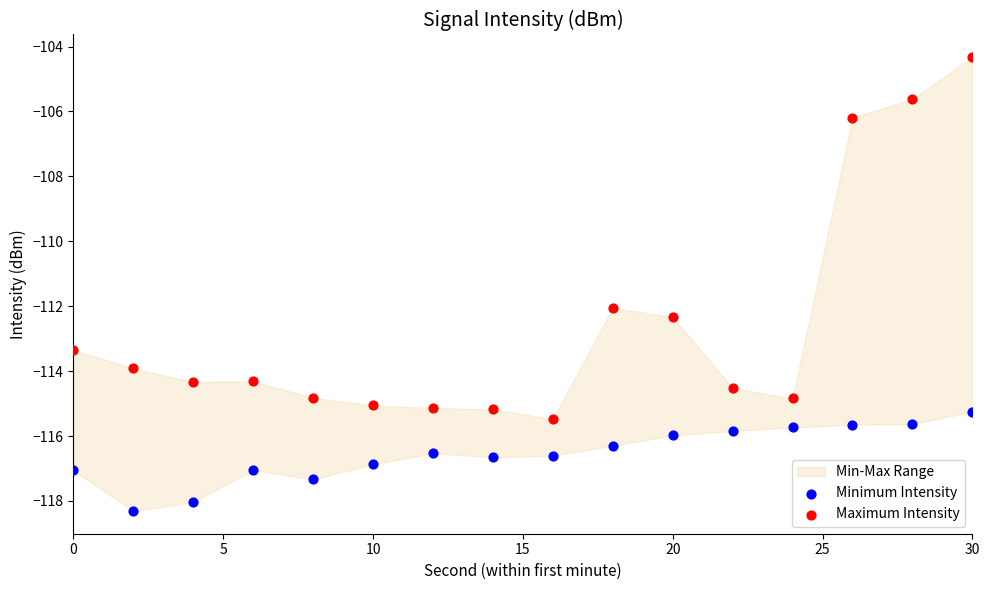

Across all series, what Y value is closest to -111?

-112.0